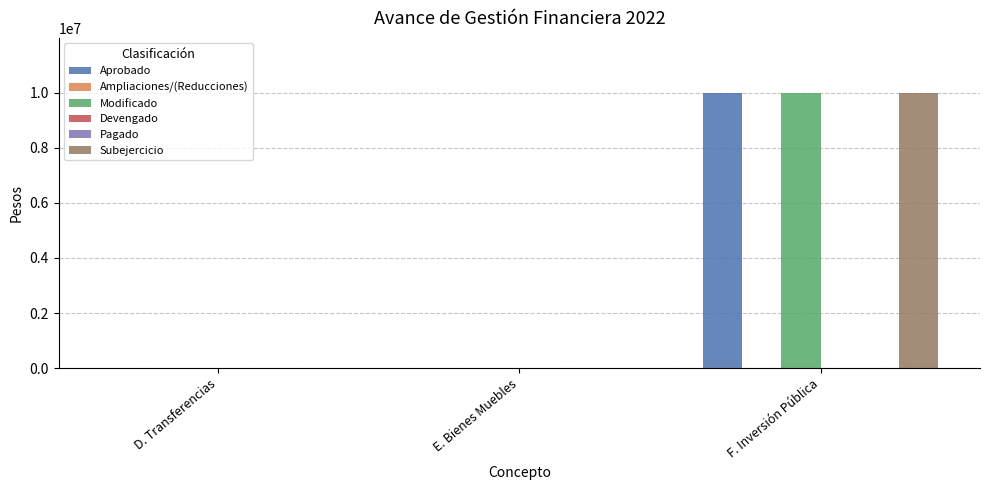

What is the label of the 2nd bar from the right?

E. Bienes Muebles